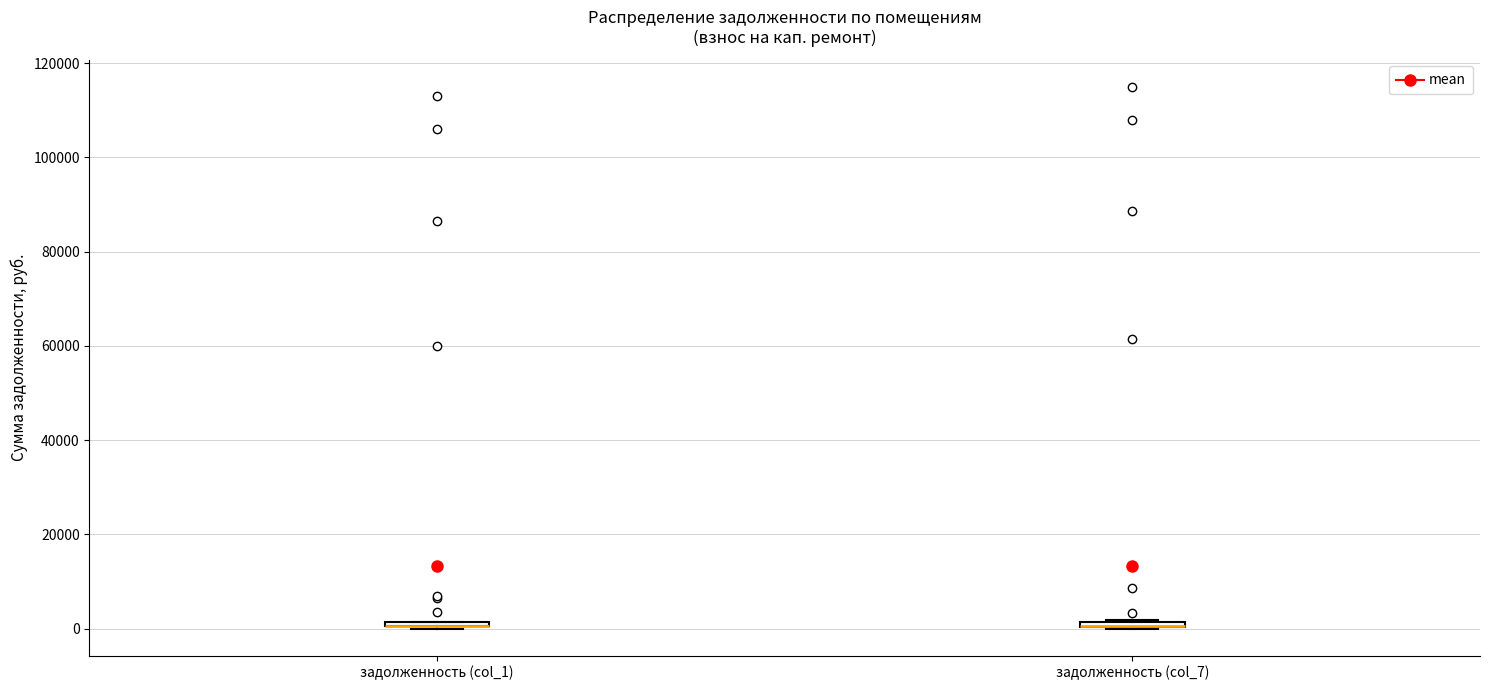

Where is the upper edge of the box for задолженность (col_1) on the y-axis? The values are not printed on the chart, so give them approximately, as read against the axis.

2000